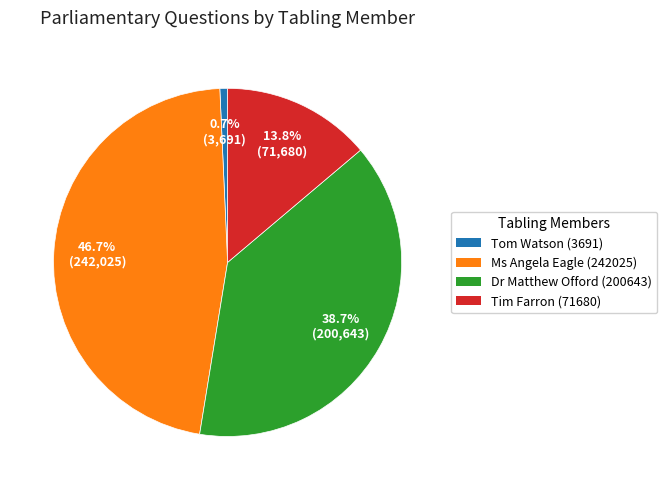

How many segments does this pie chart have?

4